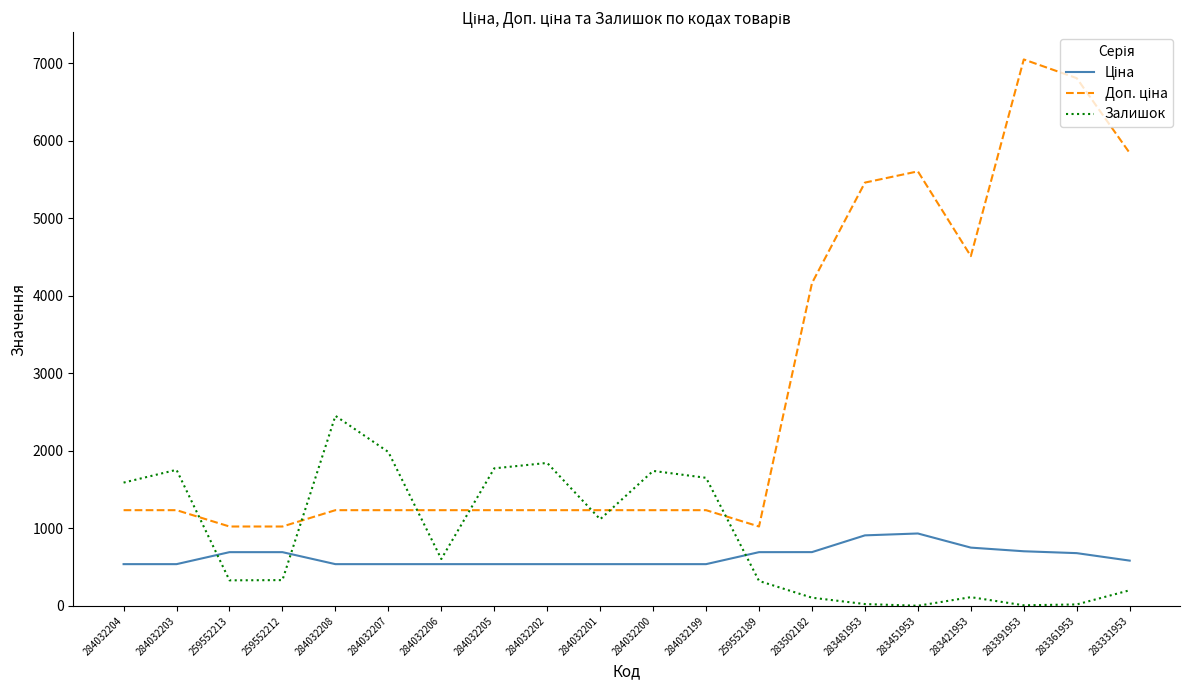

What is the difference between the highest and lowest values at 284032206?

696.4